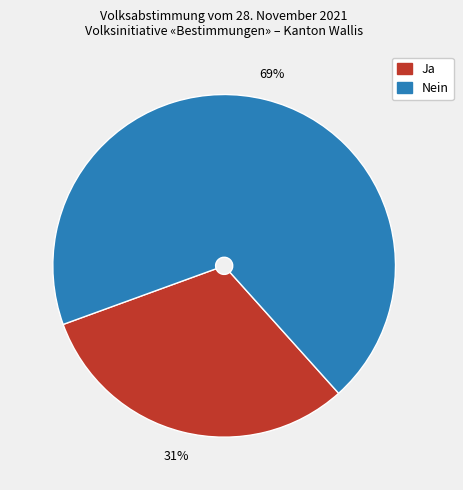

To the nearest percent, what percentage of the pie is Ja?

31%